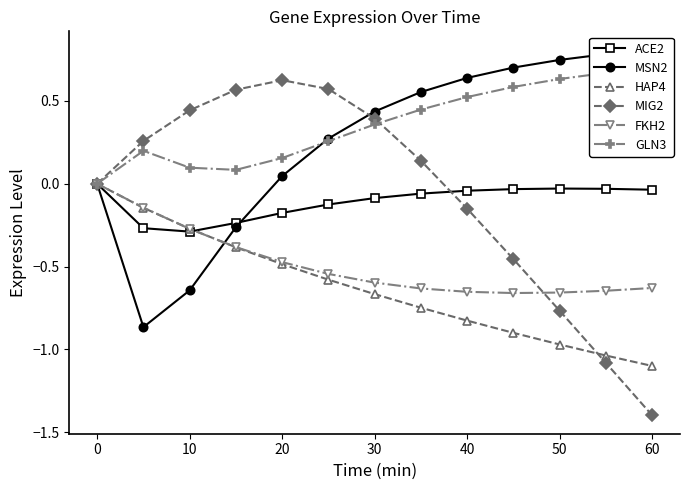

What is the total value across all series at 40?

-0.3